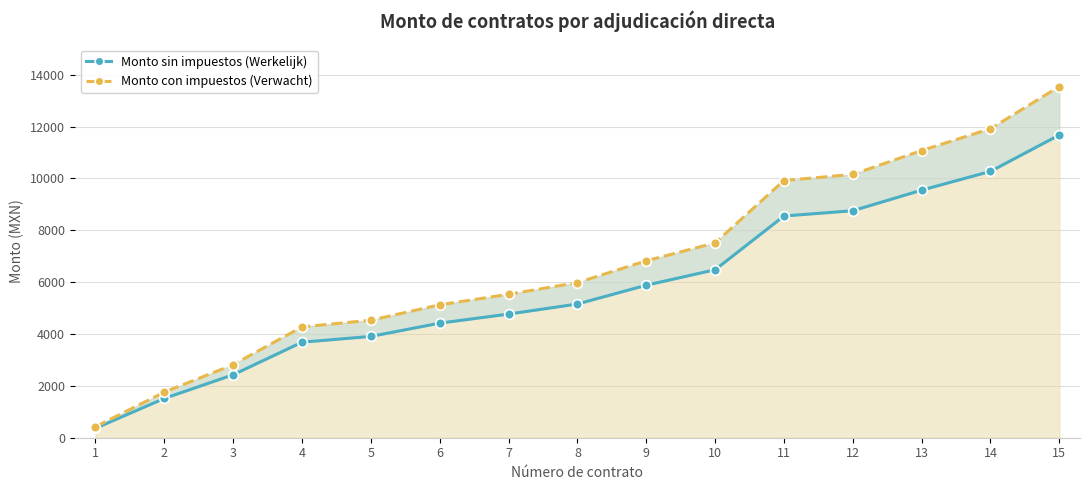

True or false: Monto sin impuestos (Werkelijk) and Monto con impuestos (Verwacht) intersect in this chart.

False